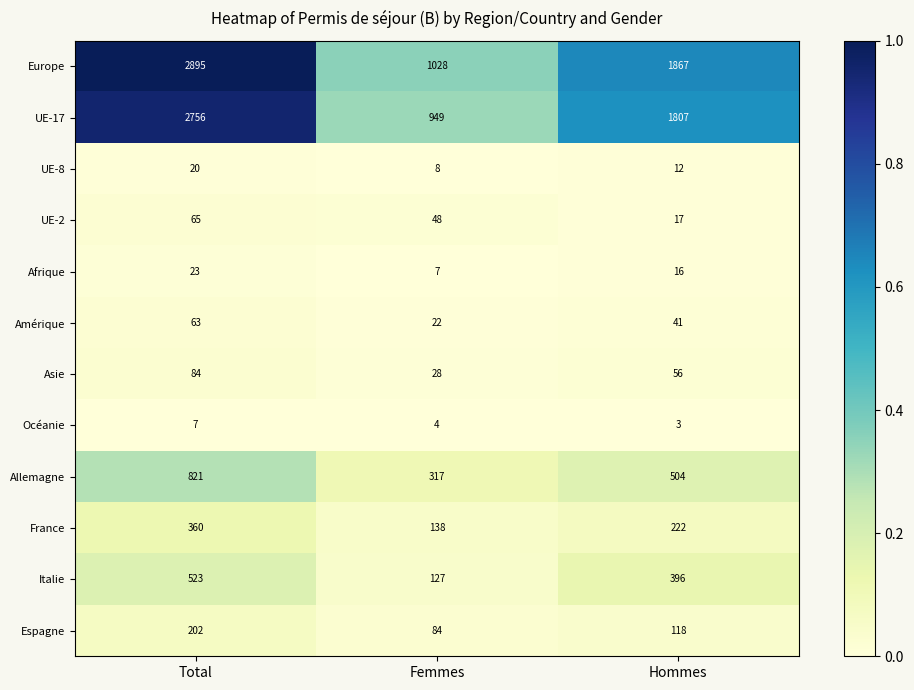

How many data points does each series have?

3